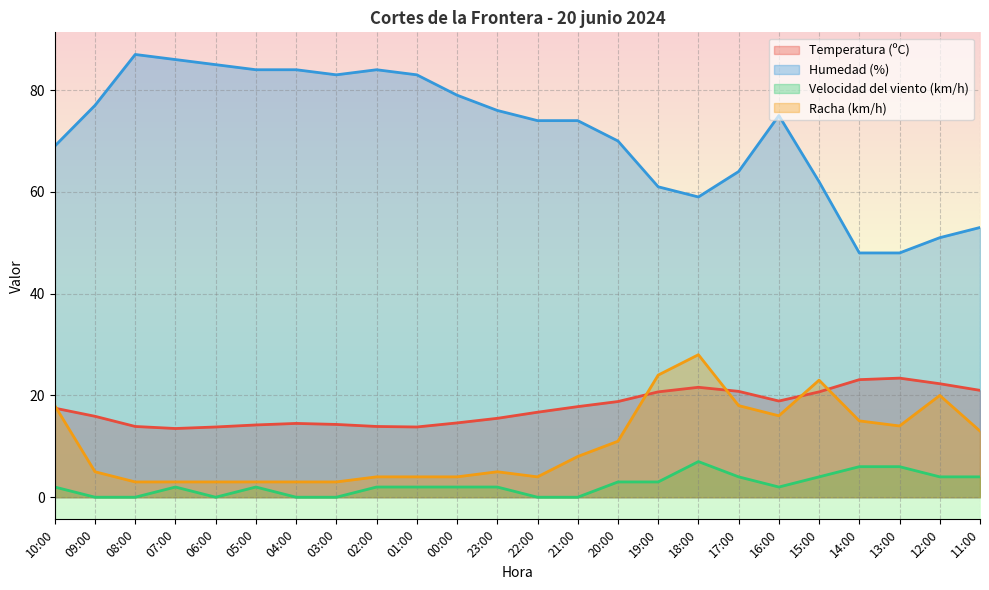

At which category does Temperatura (ºC) reach its first local peak?

04:00